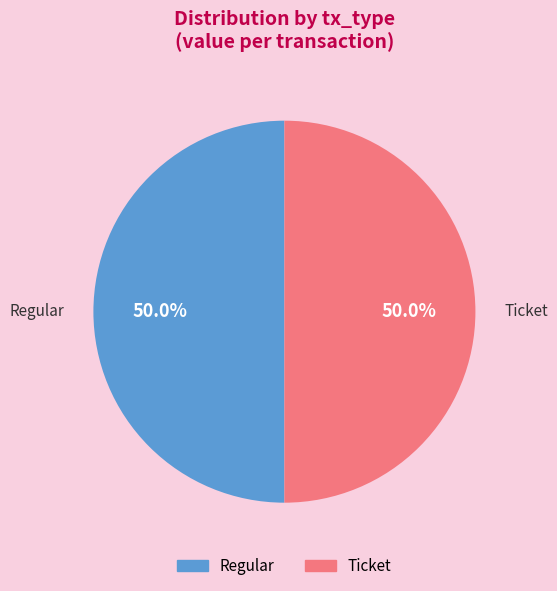

Is it true that Ticket is 5% of the pie?

False